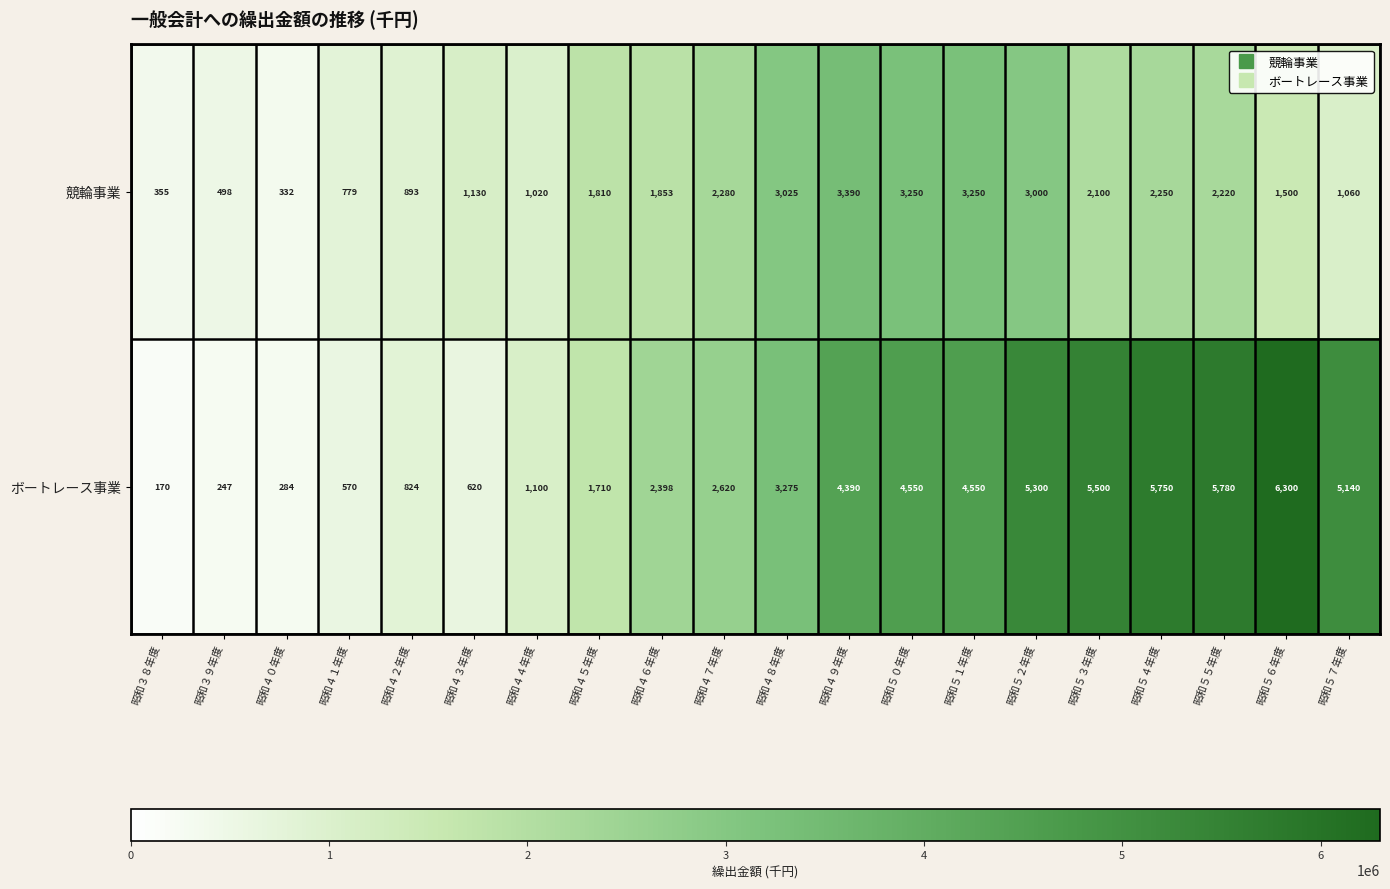

How many categories are shown in the chart?

20